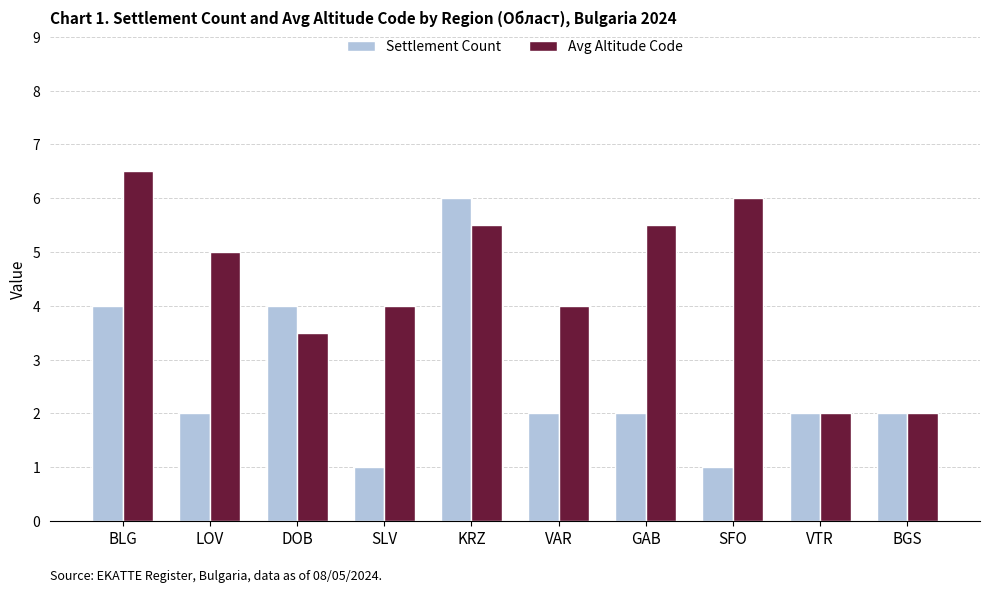

What is the smallest value displayed?

1.0